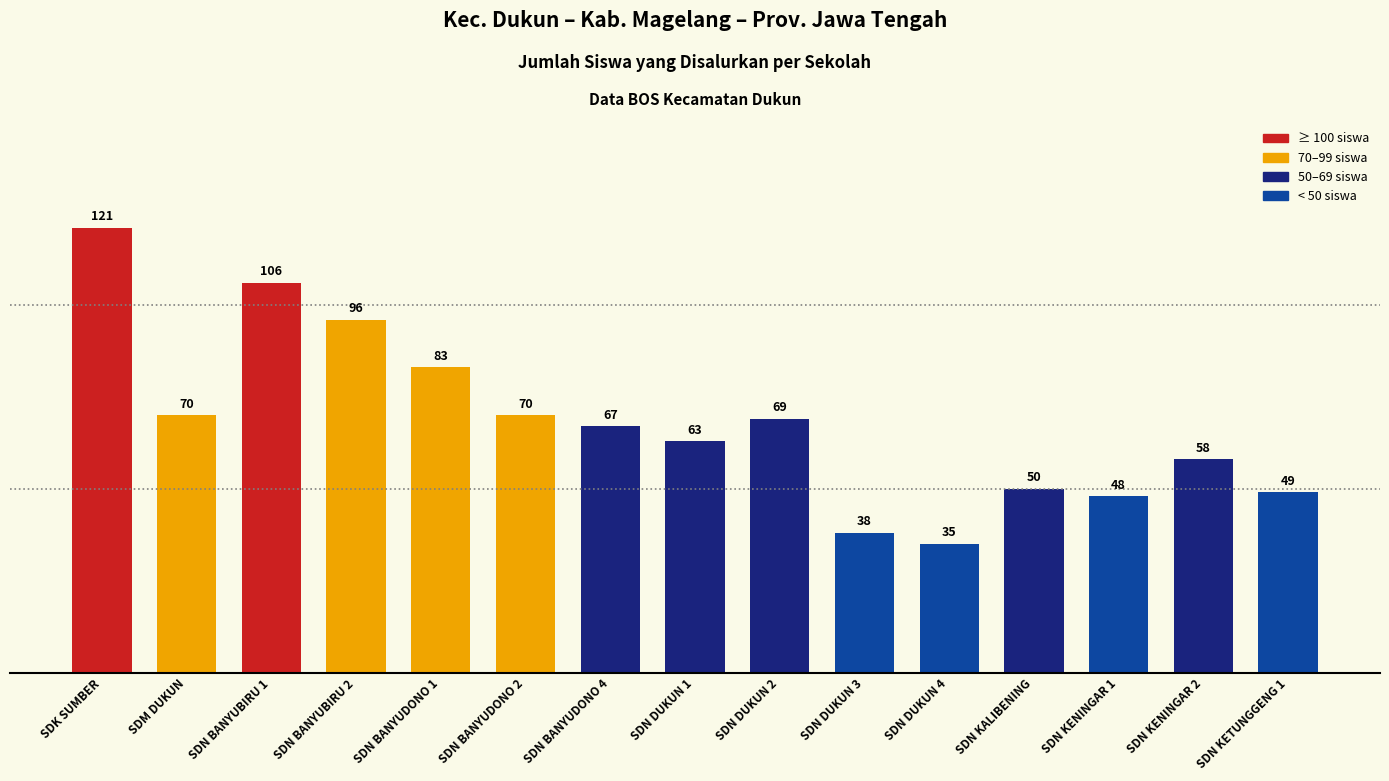

What is the sum of all values?

1023